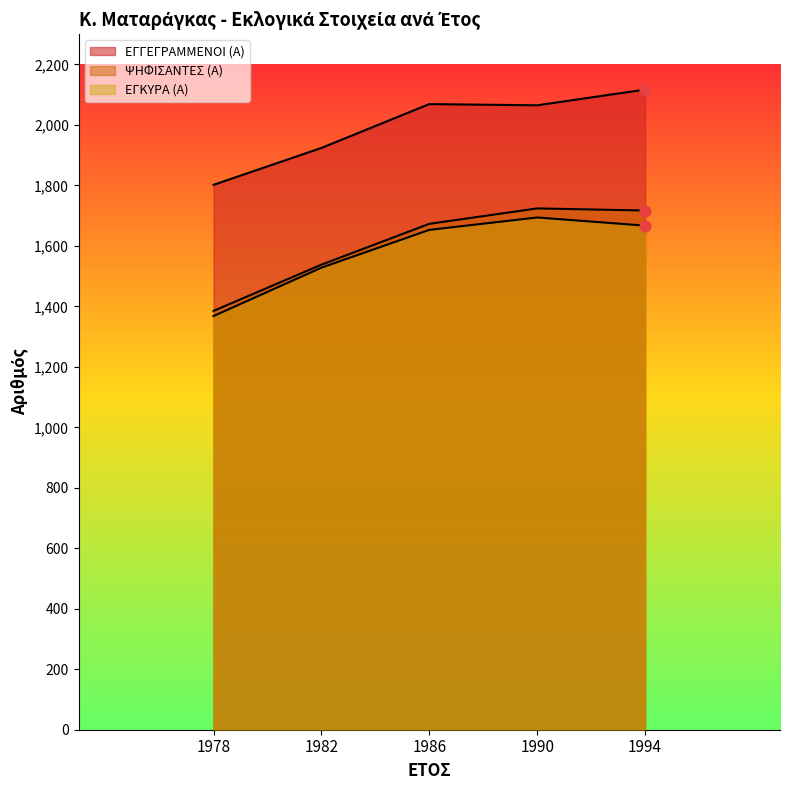

At which category is the sum across all series the highest?

1994